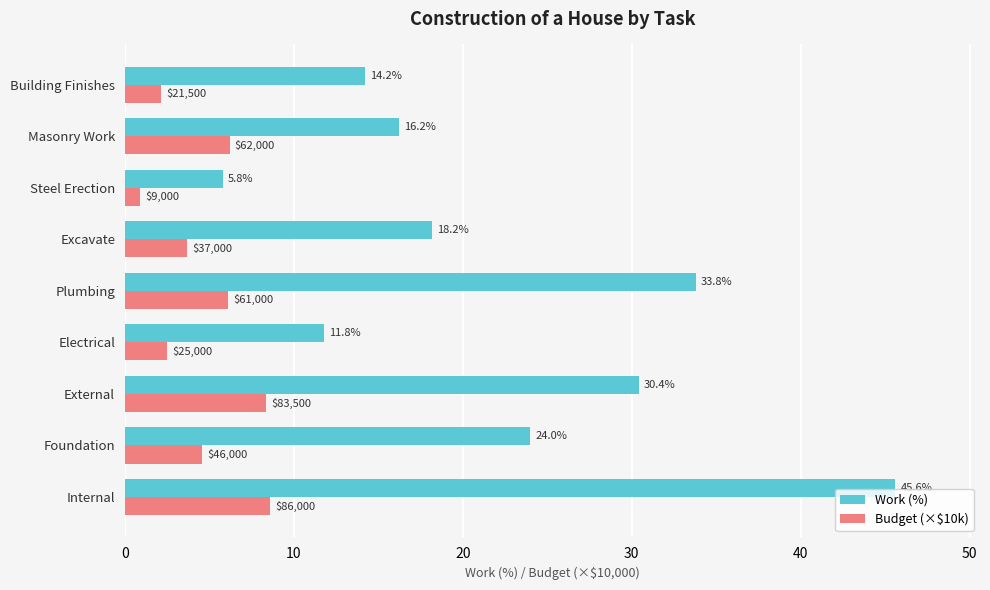

What is the difference between the highest and lowest values at Masonry Work?

10.0